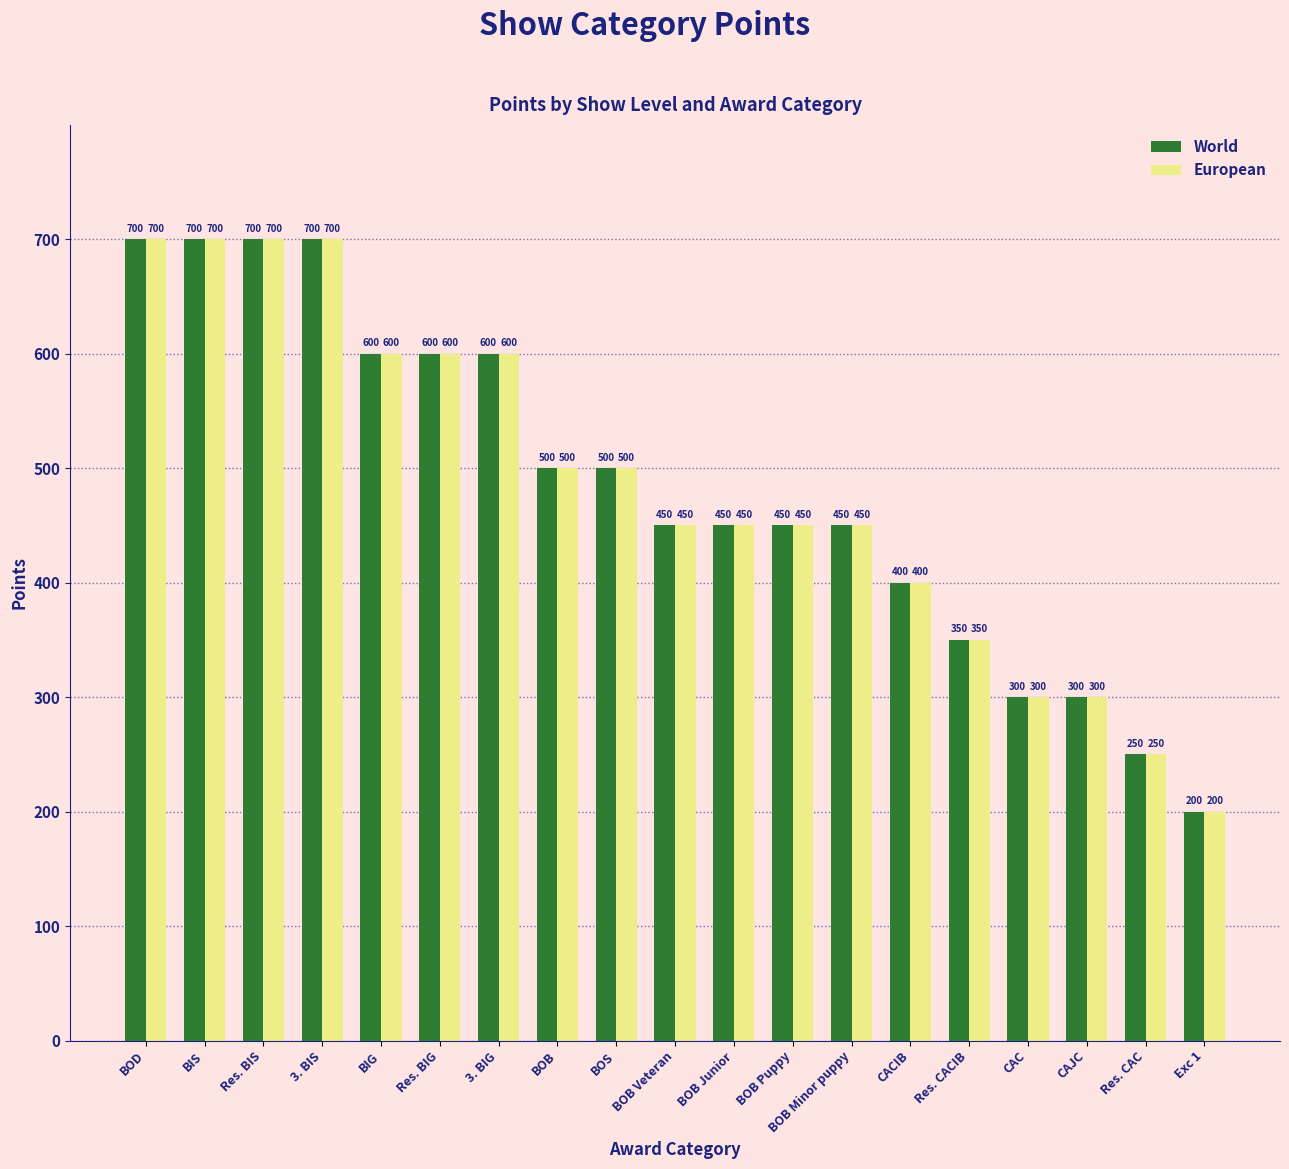

How many series are shown in this chart?

2